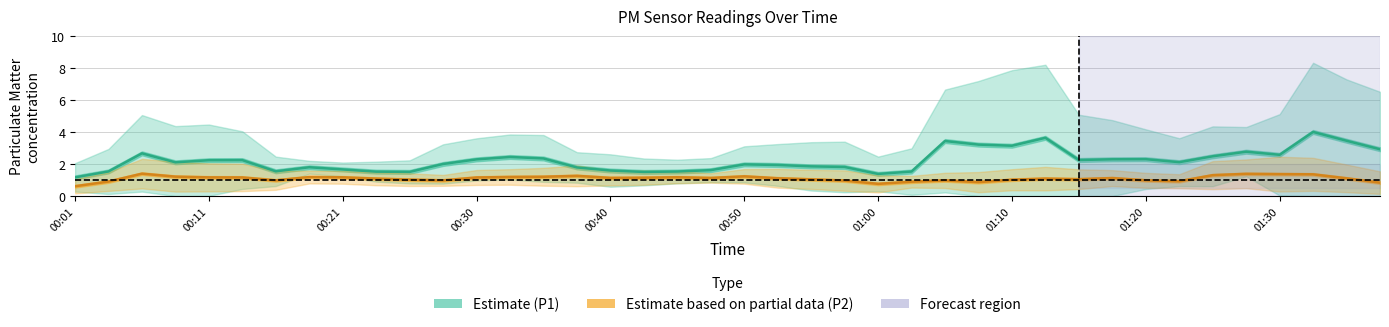

Rank the series at 31 from lowest to highest value.

Estimate based on partial data (P2), Estimate (P1)